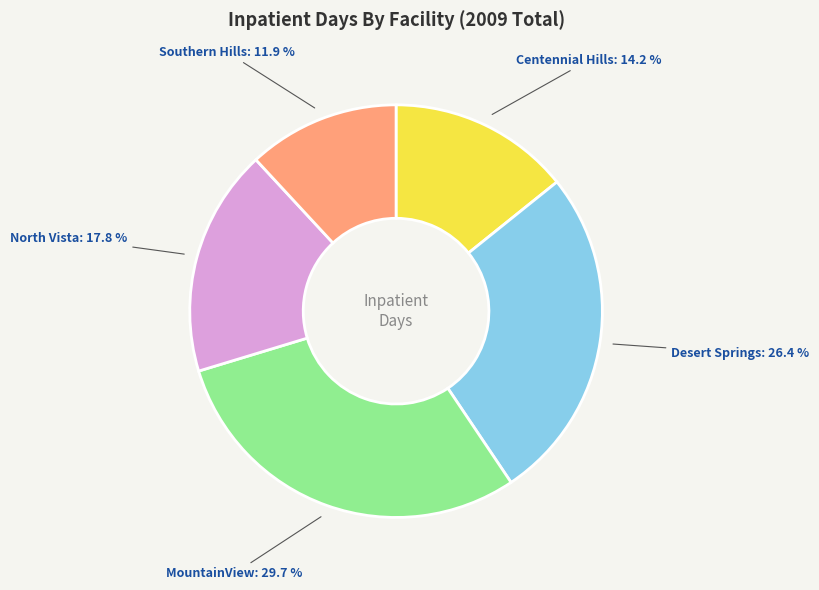

Does any single category account for the majority?

No